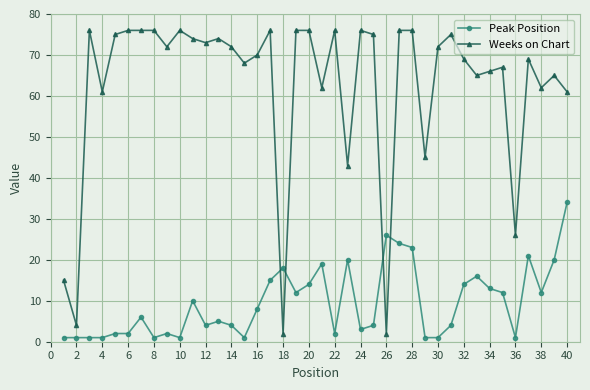

What is the value of the Weeks on Chart point at the 17th from the left?

76